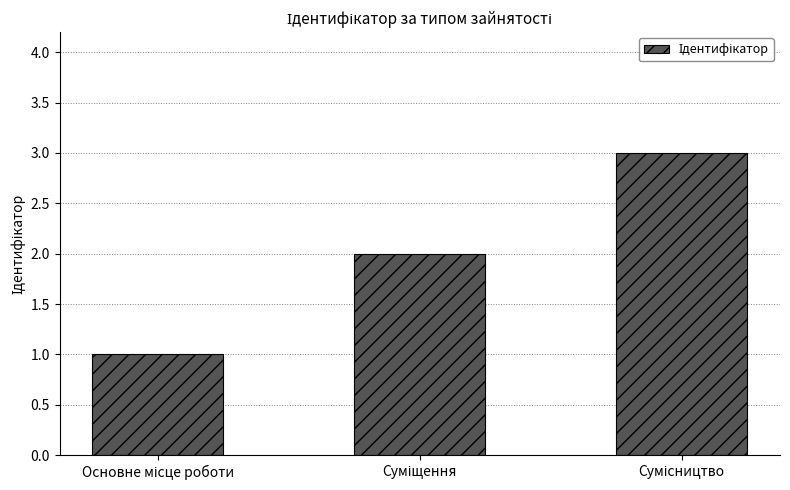

What is the greatest value displayed?

3